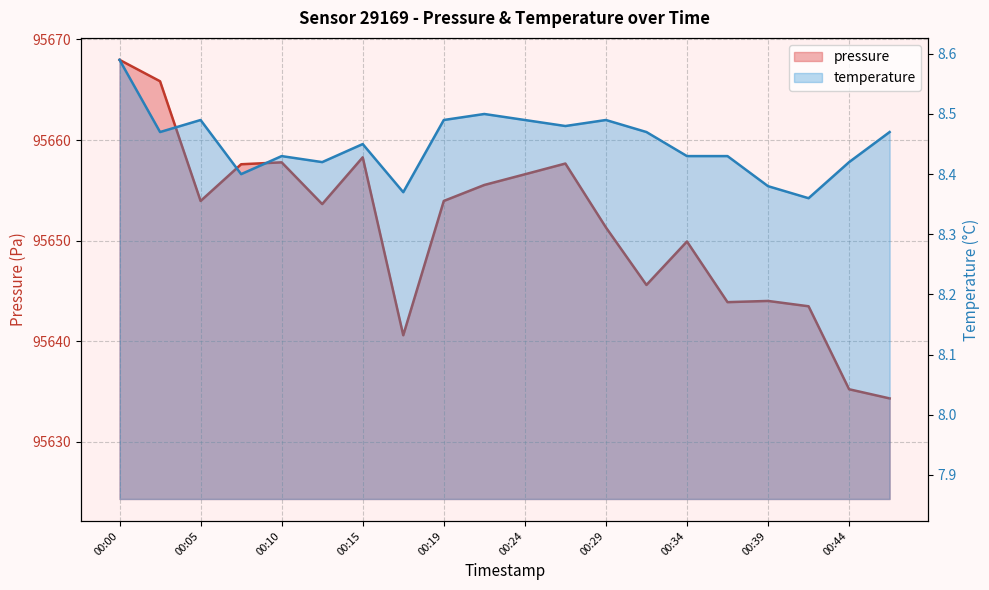

Which label corresponds to the smallest value in the chart?

00:42